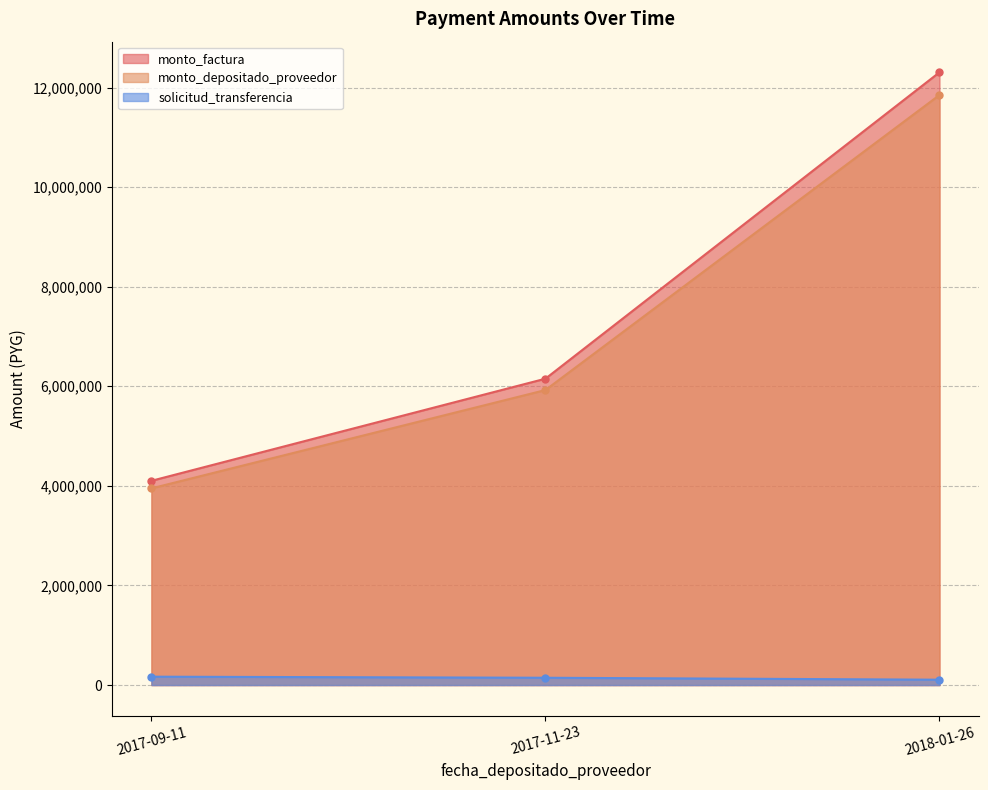

Reading left to right, transcribe all the data shown in this chart.

monto_factura: 2017-09-11=4101818	2017-11-23=6152727	2018-01-26=12305454
monto_depositado_proveedor: 2017-09-11=3949777	2017-11-23=5924666	2018-01-26=11849332
solicitud_transferencia: 2017-09-11=168218	2017-11-23=146697	2018-01-26=107548